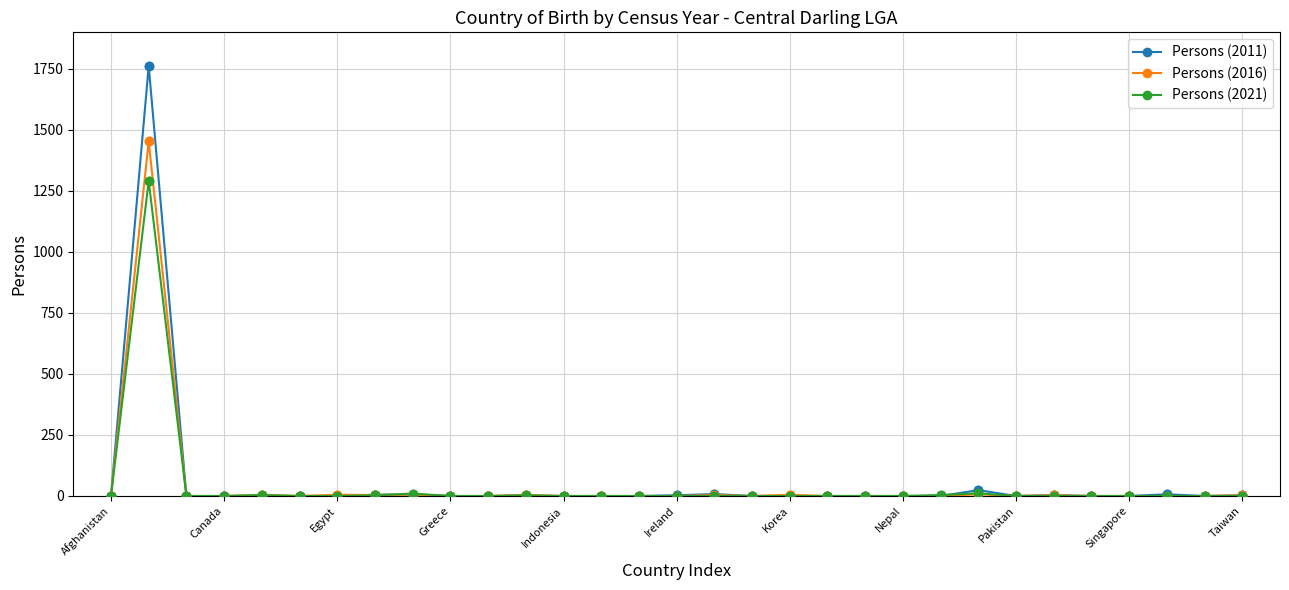

What are all the series names shown in the legend?

Persons (2011), Persons (2016), Persons (2021)